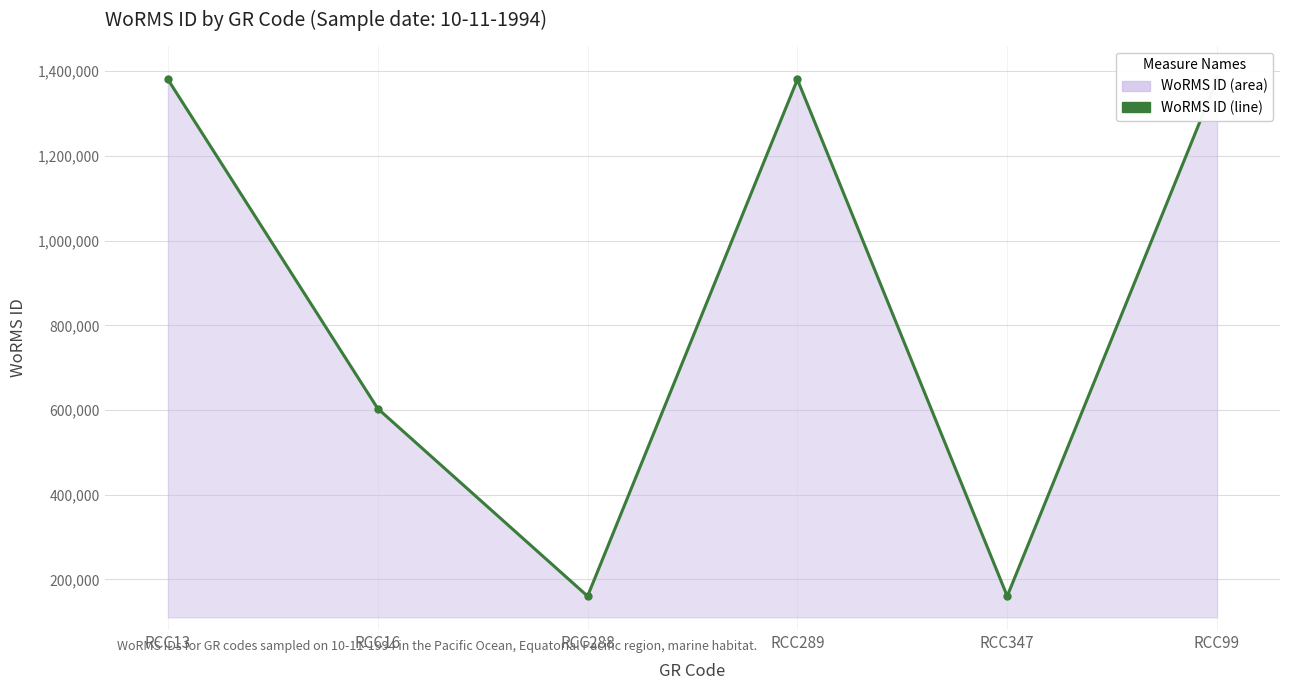

How many data points are less than 1380402?

3